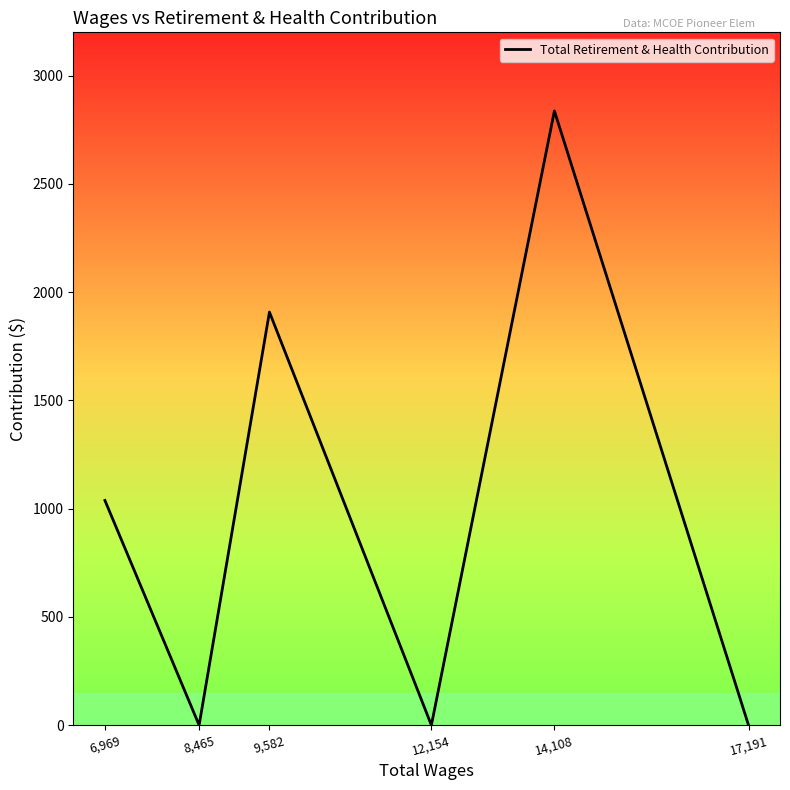

Reading left to right, list all the values displayed in this chart.

6,969=1038	8,465=0	9,582=1908	12,154=0	14,108=2837	17,191=0